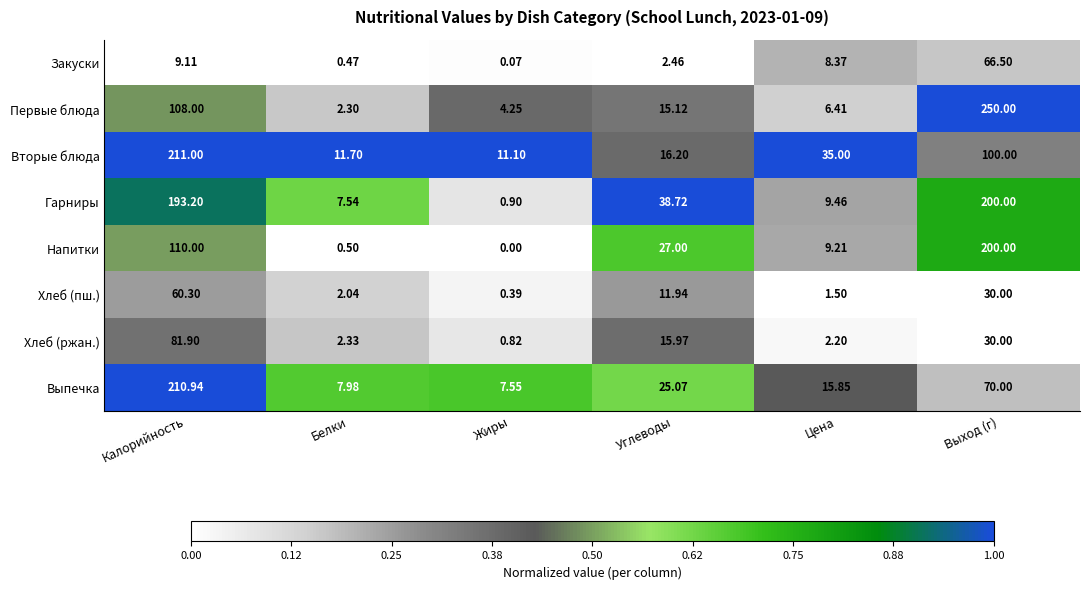

Where does the Выпечка series first go above 25?

Калорийность